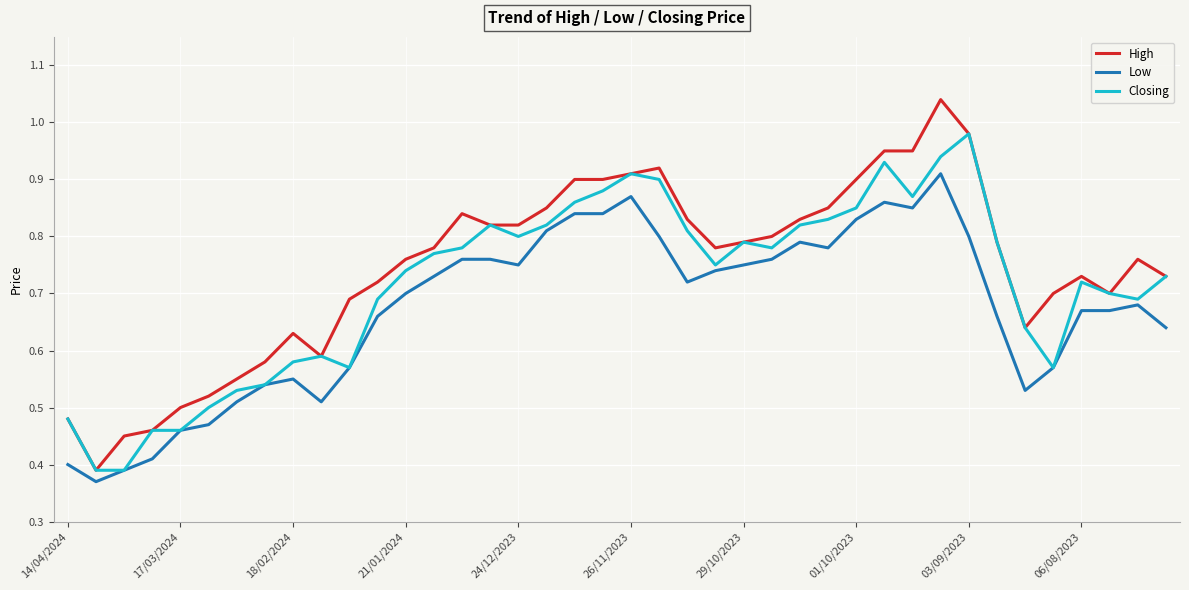

True or false: Low and High intersect in this chart.

False